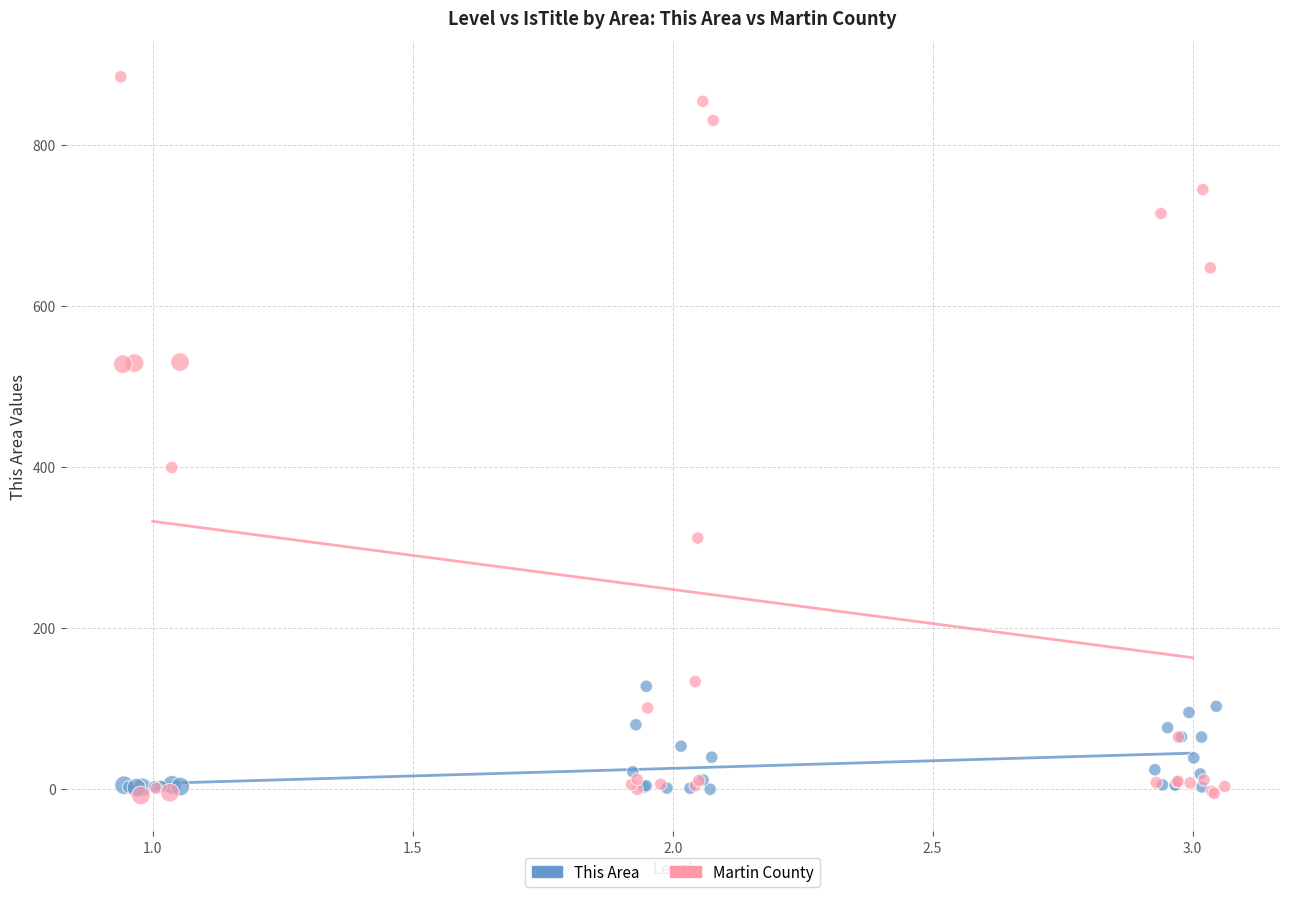

Which series has the widest spread of Y values?

Martin County